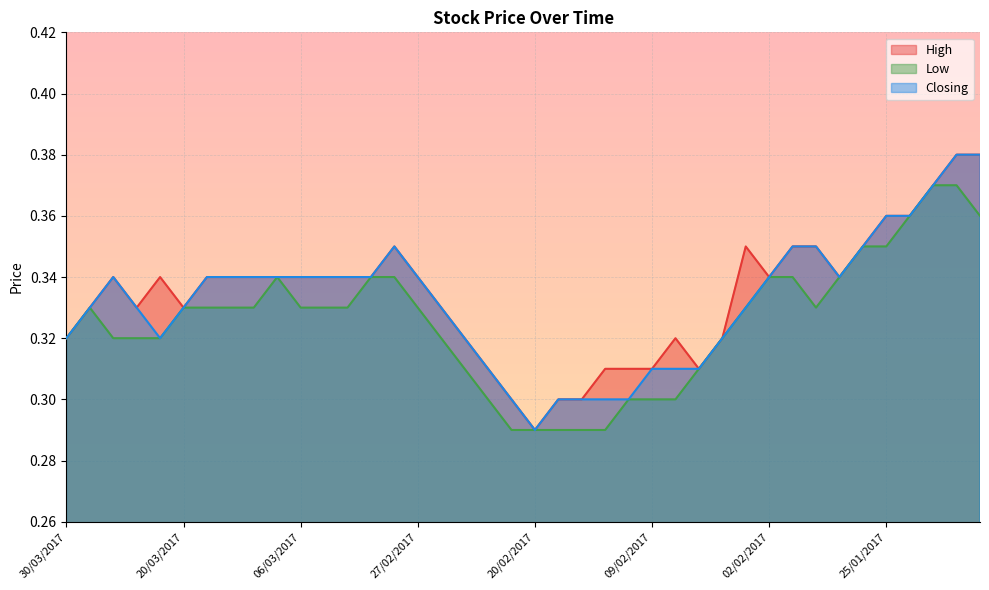

What is the label of the 9th point from the left?

08/03/2017